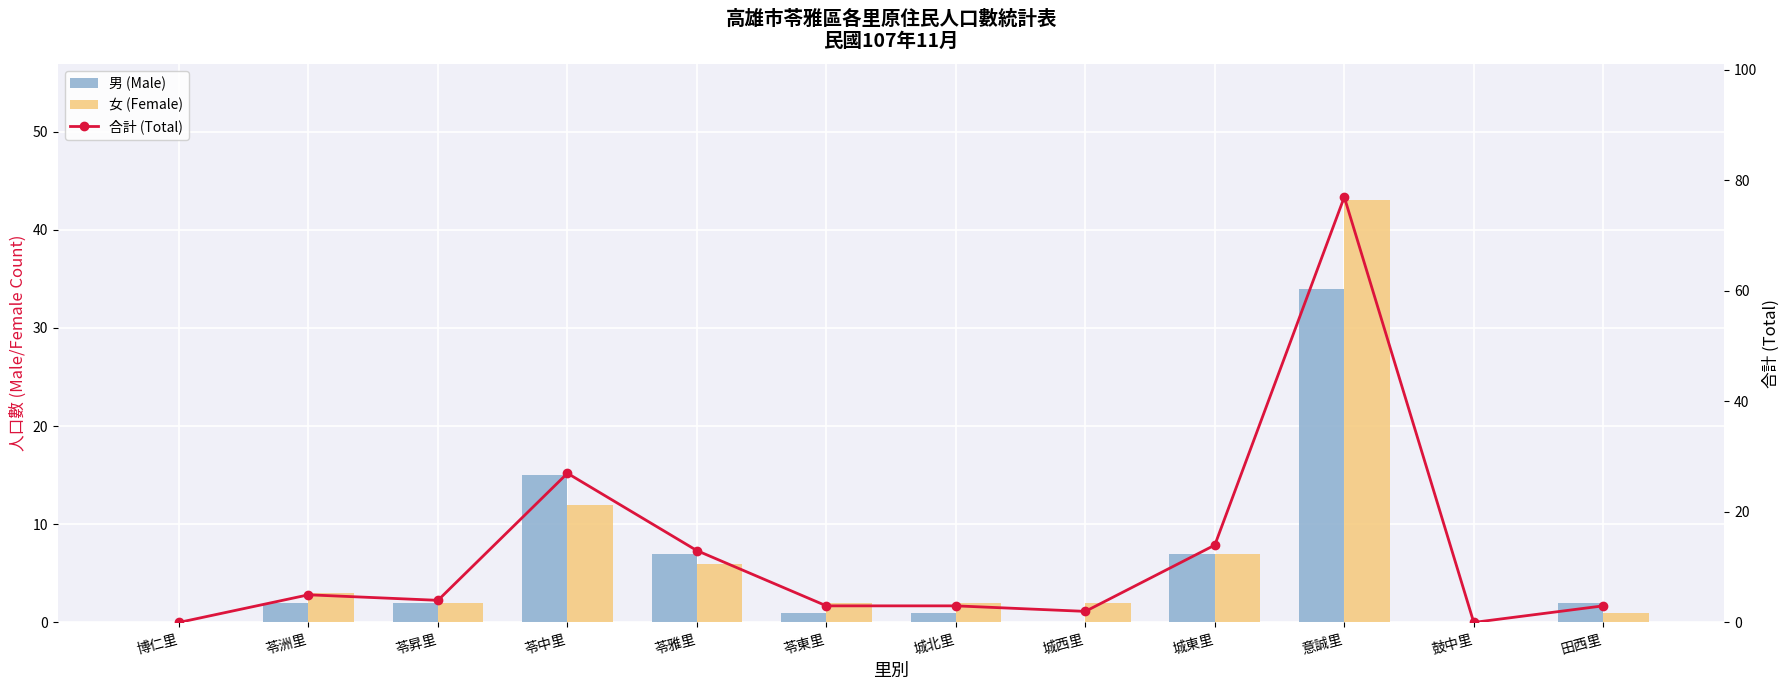

What is the sum of the 女 (Female) values at 苓雅里 and 城北里?

8